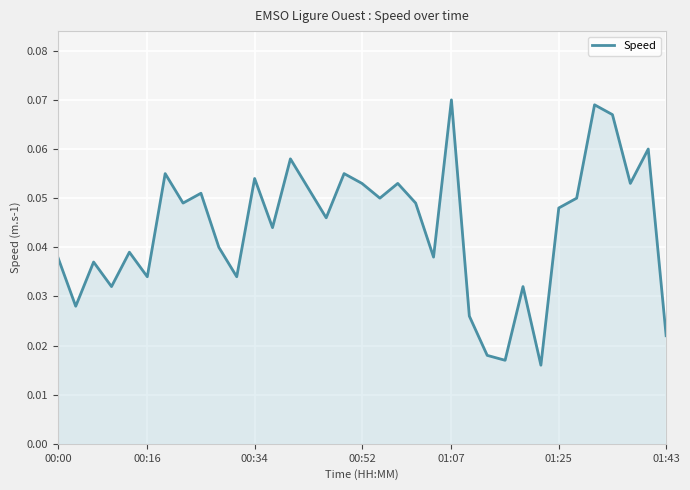

Which category has the highest value across all series?

01:07